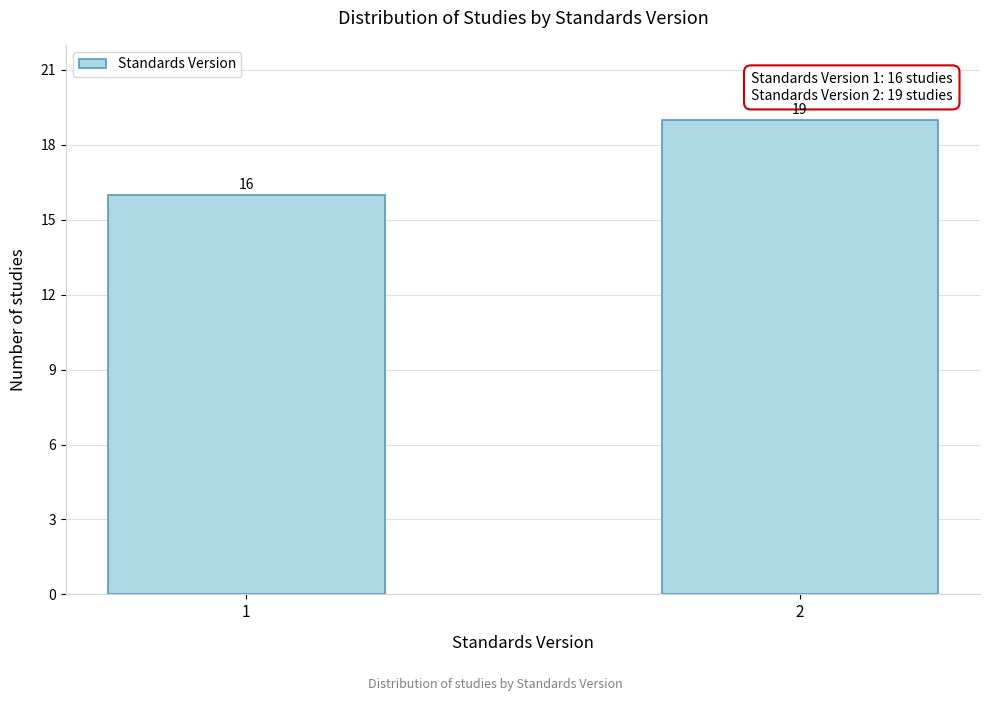

Reading left to right, extract all data points from this chart.

16	19